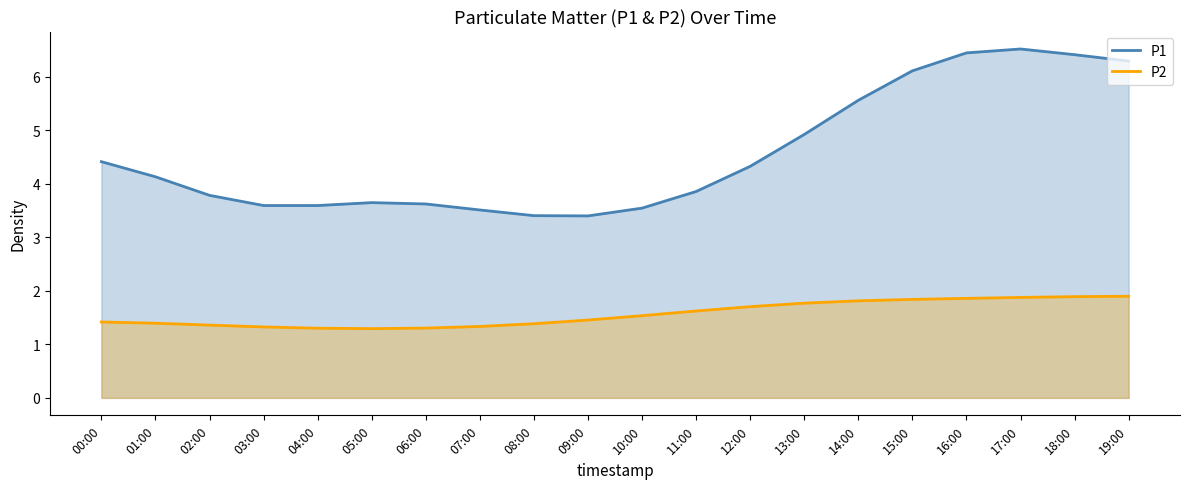

True or false: P1 and P2 cross at least once.

False